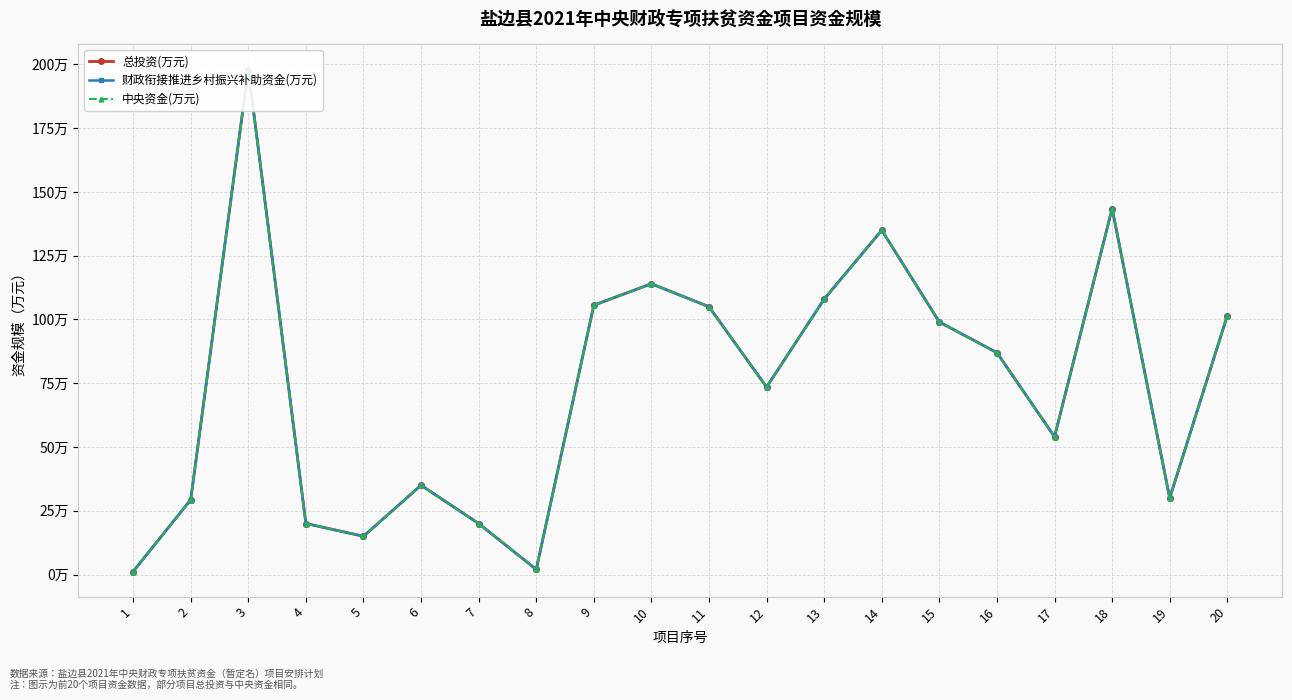

What is the maximum value for 中央资金(万元)?

198.0